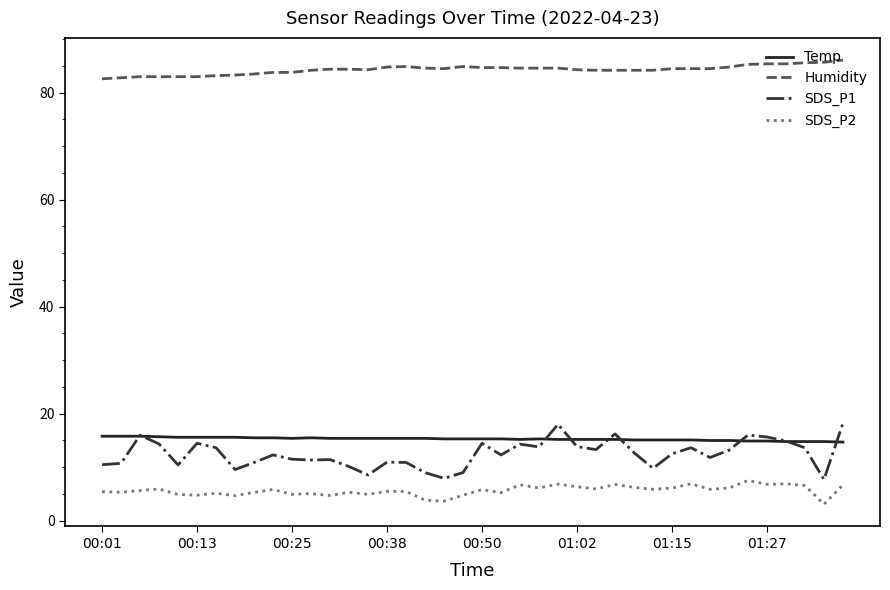

What is the difference between the maximum and minimum values in the Temp series?

1.1